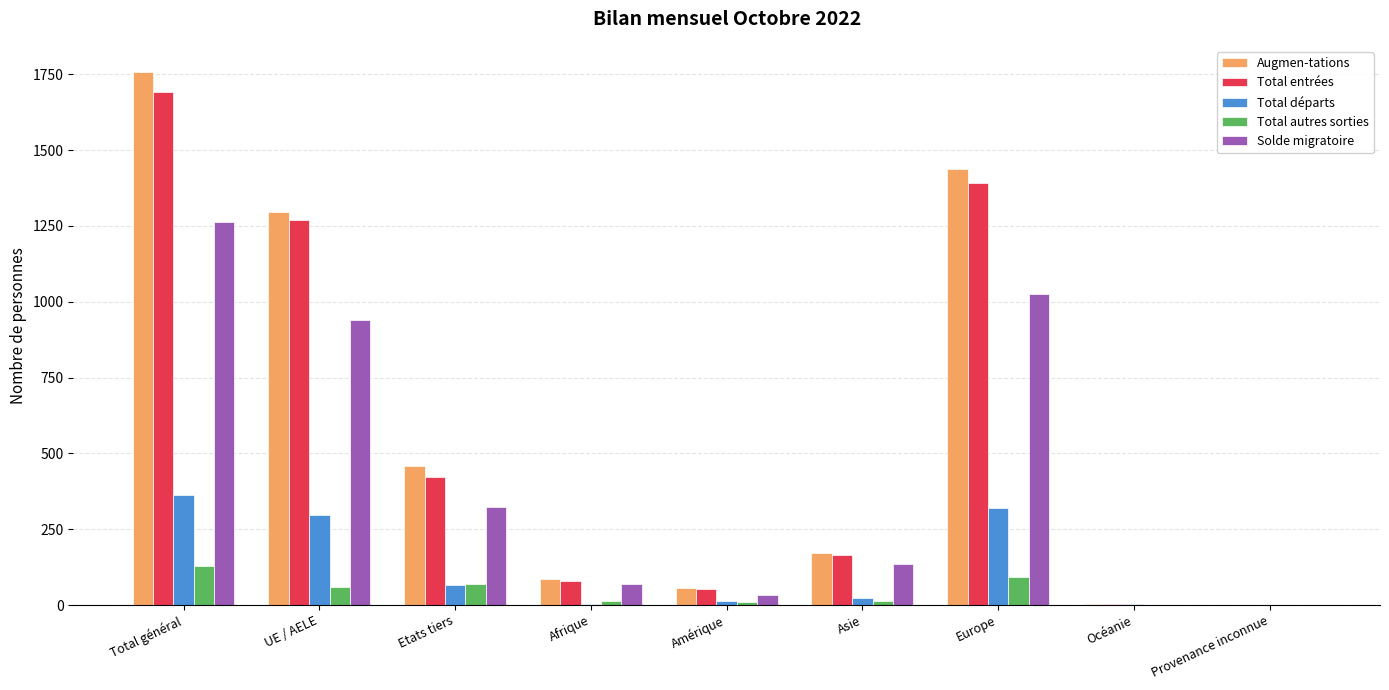

What is the maximum value shown in the chart?

1756